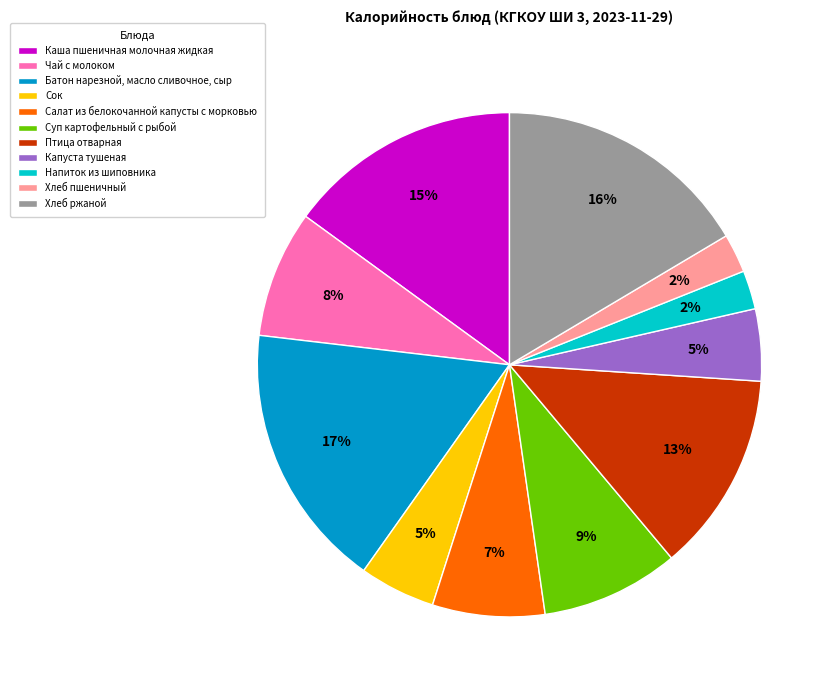

Is it true that Хлеб ржаной is 16% of the pie?

True